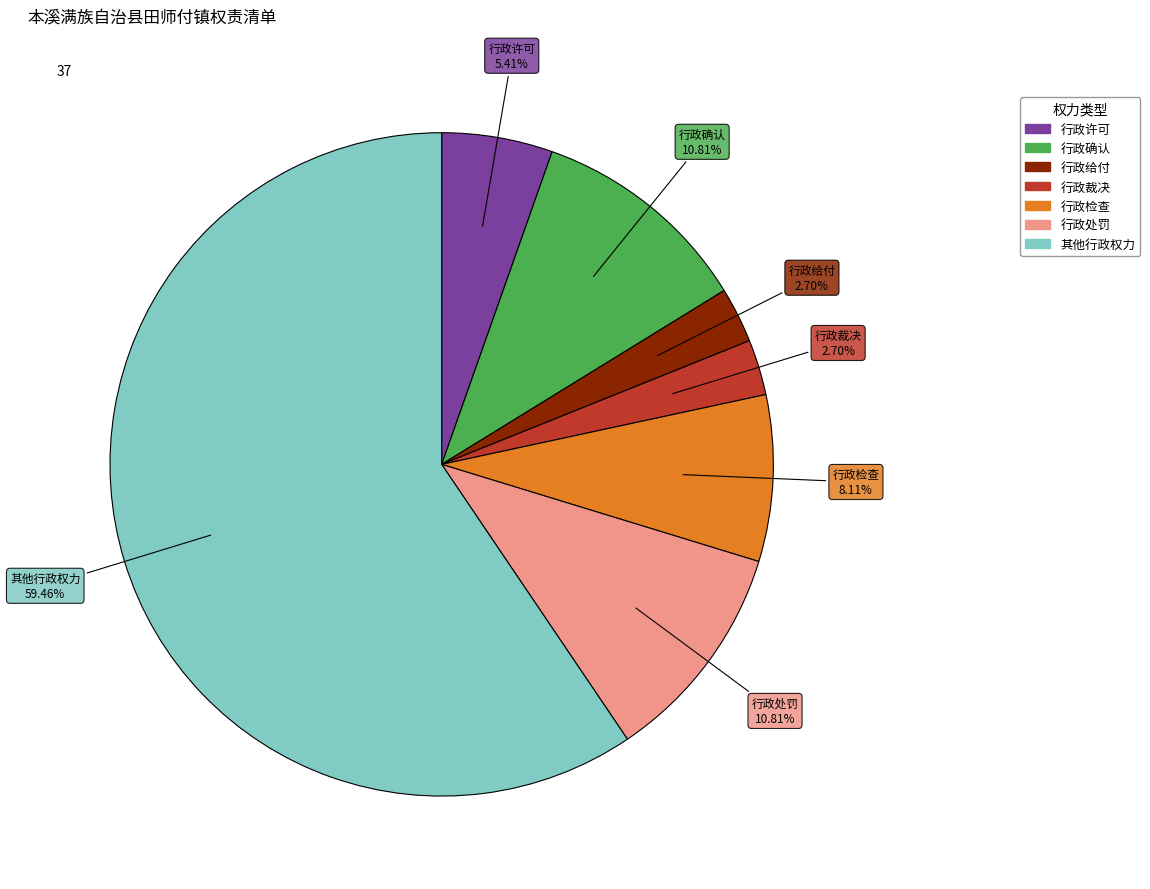

Does 行政确认 account for over 50% of the chart?

No